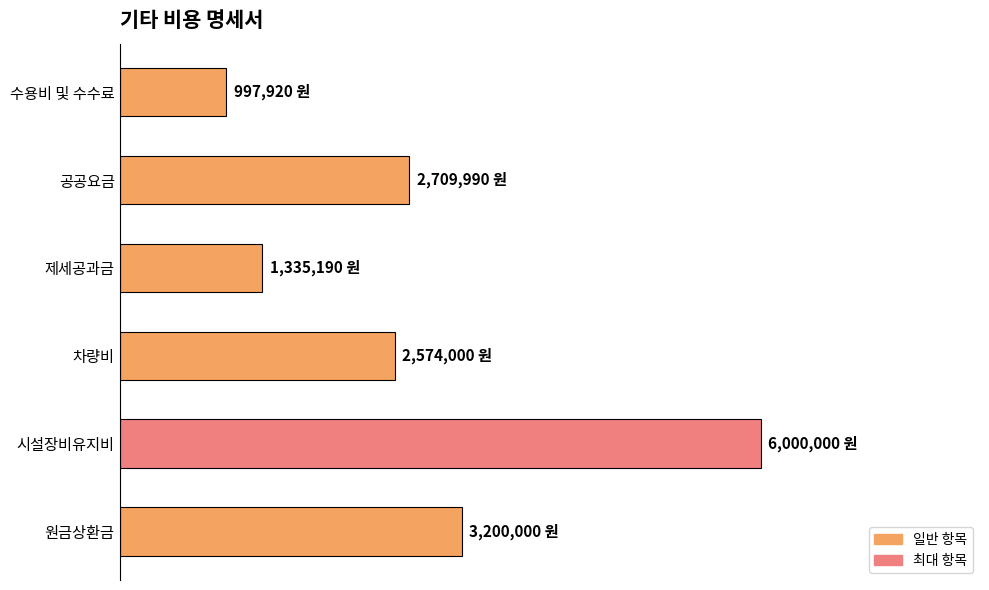

Are the bars horizontal?

Yes